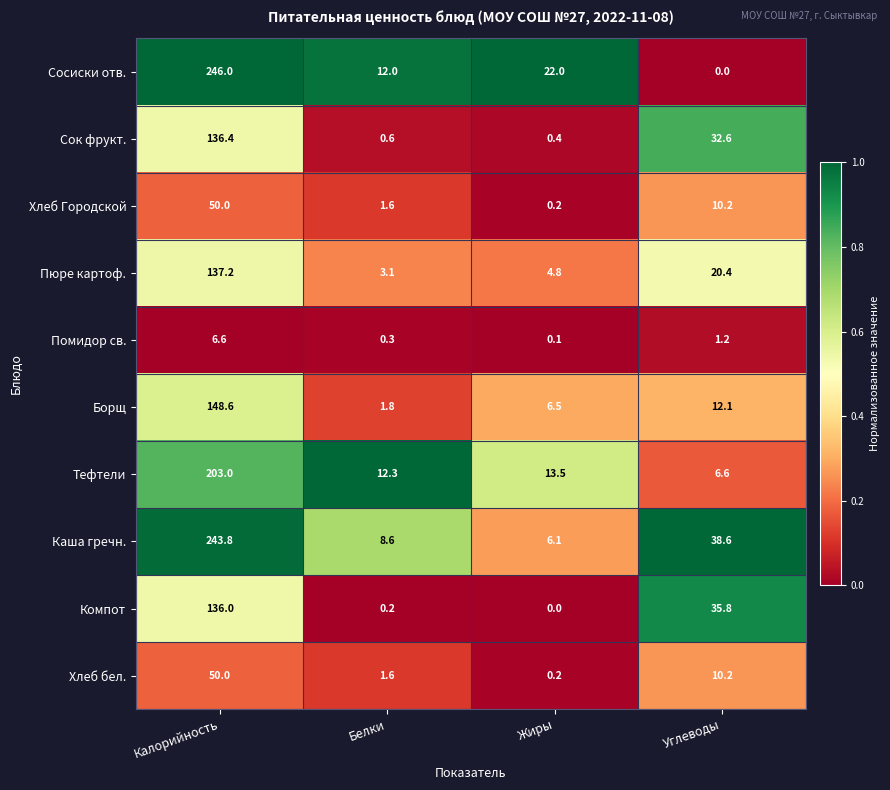

What is the highest value of the Сок фрукт. series?

136.4